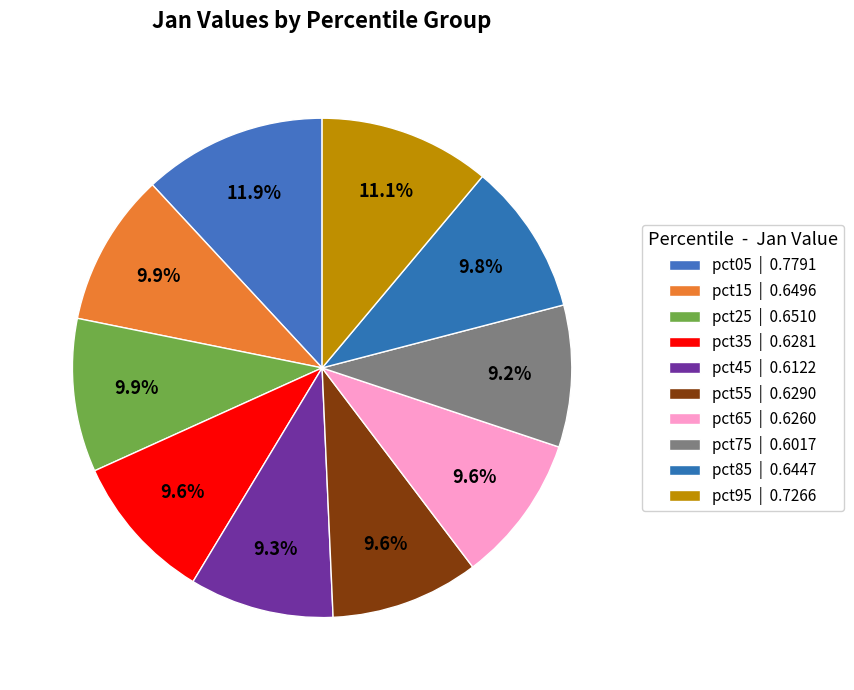

What is the total percentage of pct15 and pct25?

19.9%